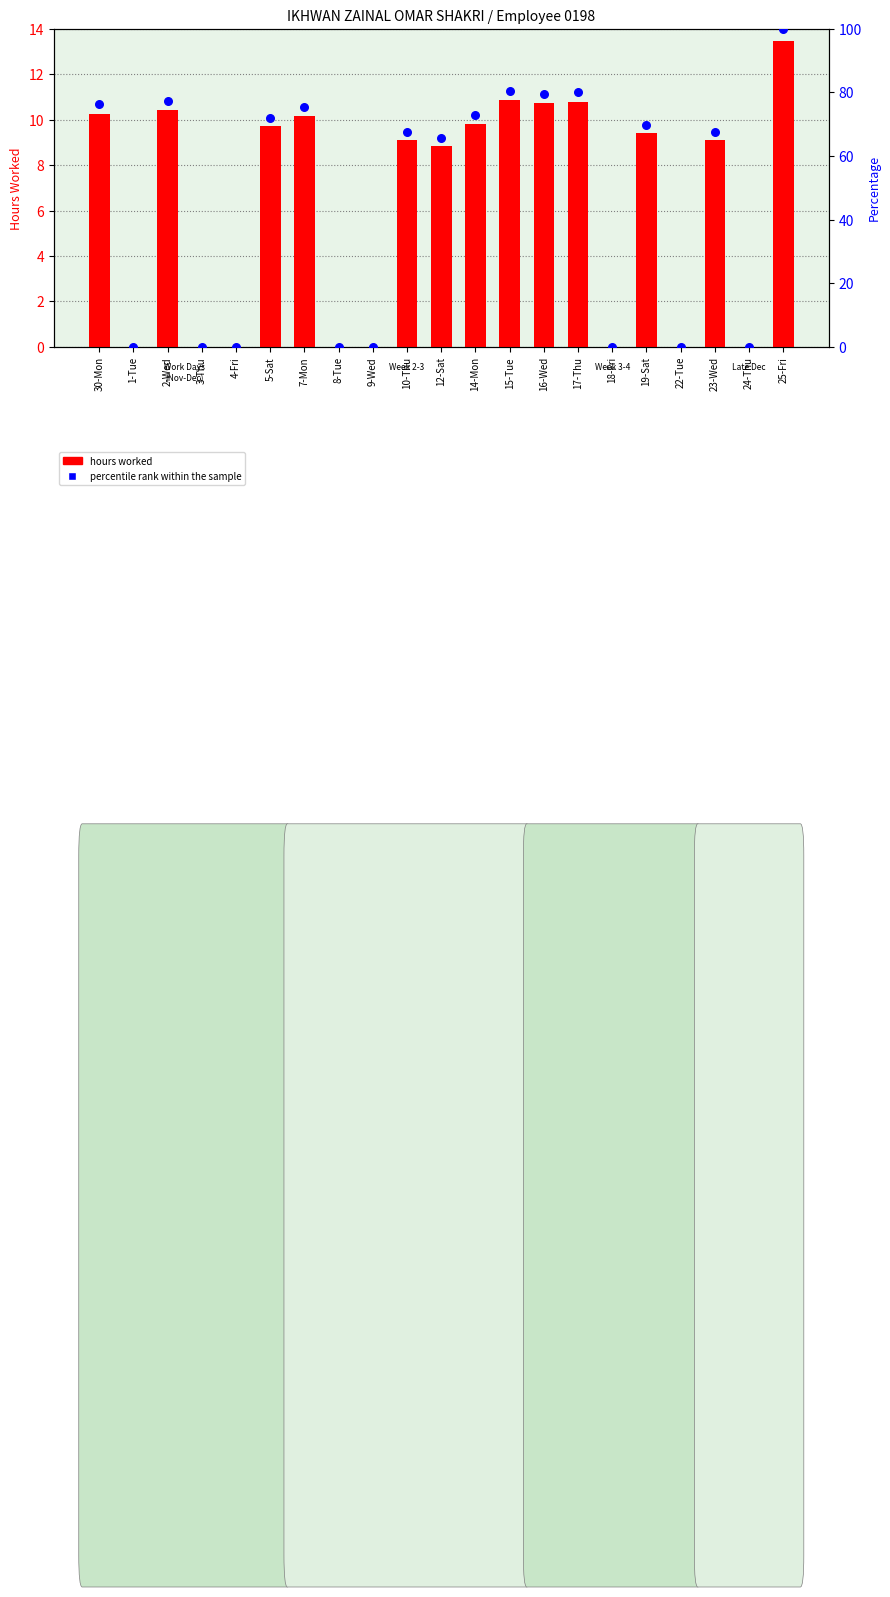

Which series contains the highest Y value?

percentile rank within the sample